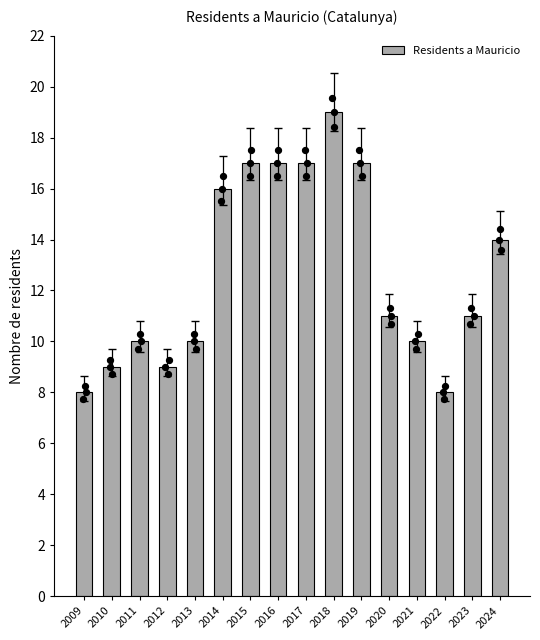

Between 2024 and 2016, which is larger?

2016